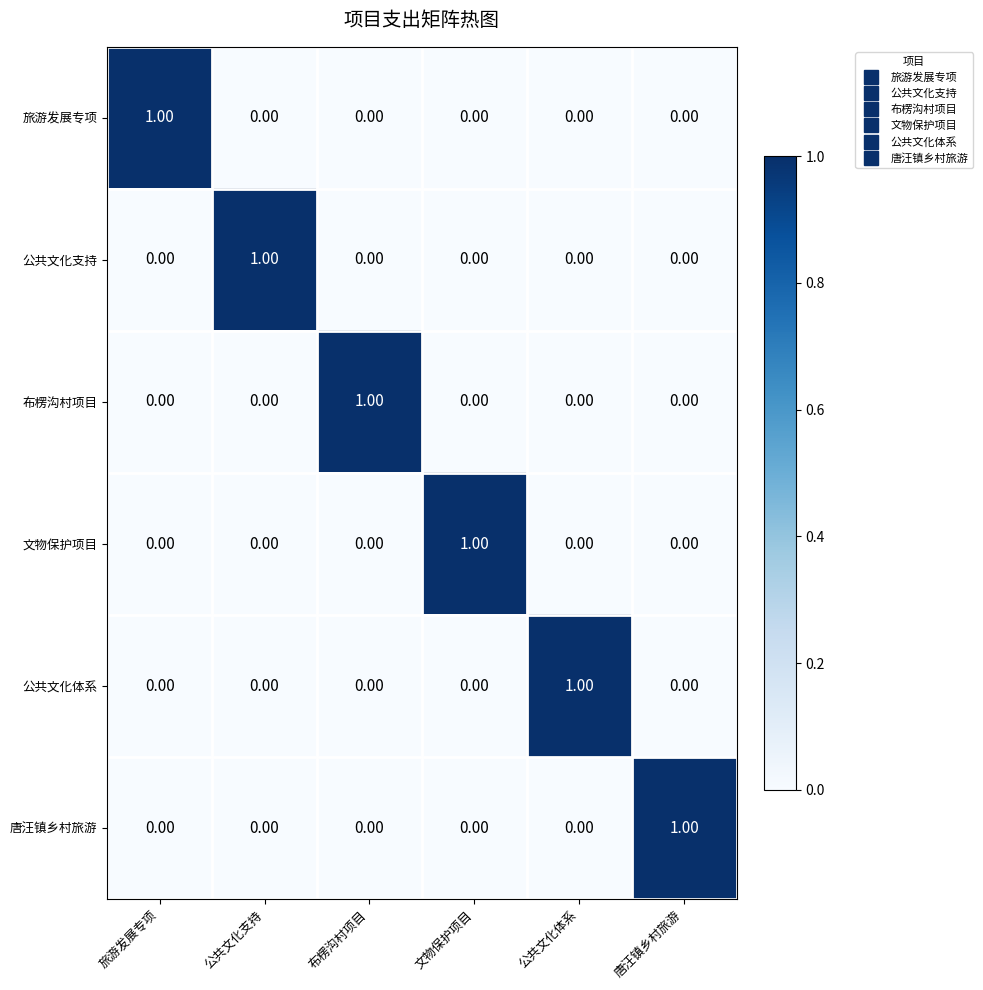

At how many categories does at least one series exceed 0?

6